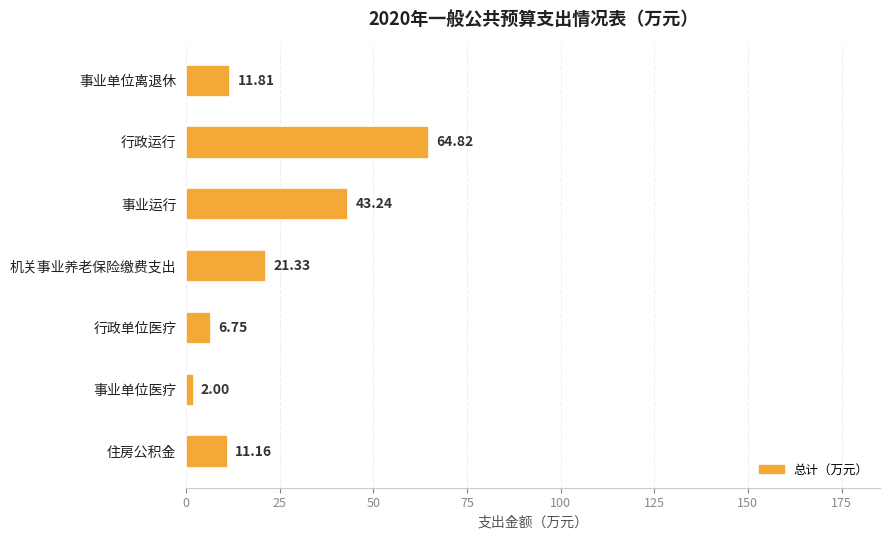

Which has a higher value, 事业单位医疗 or 行政单位医疗?

行政单位医疗